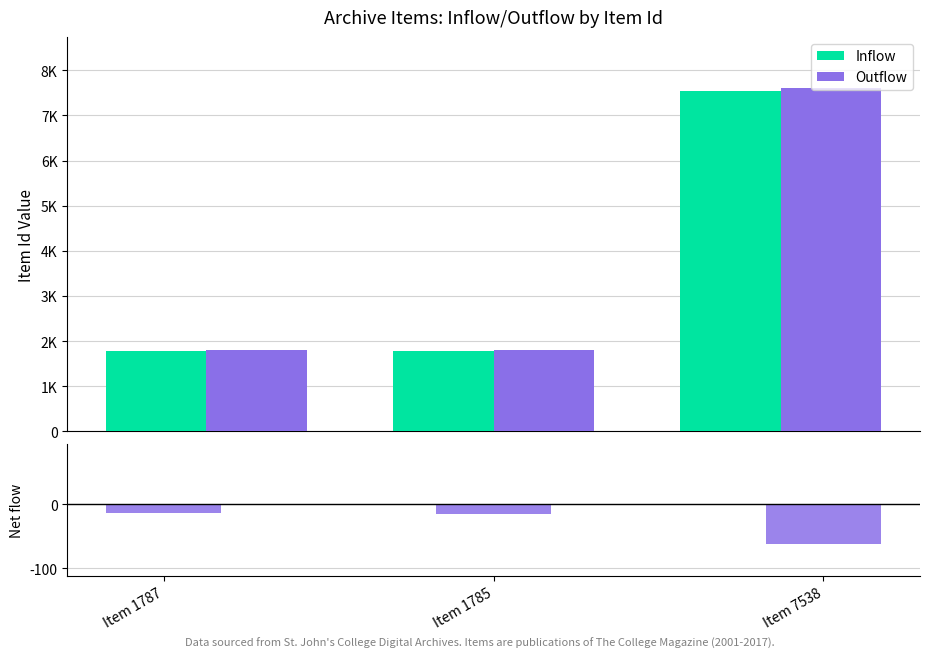

What is the smallest value displayed?

-62